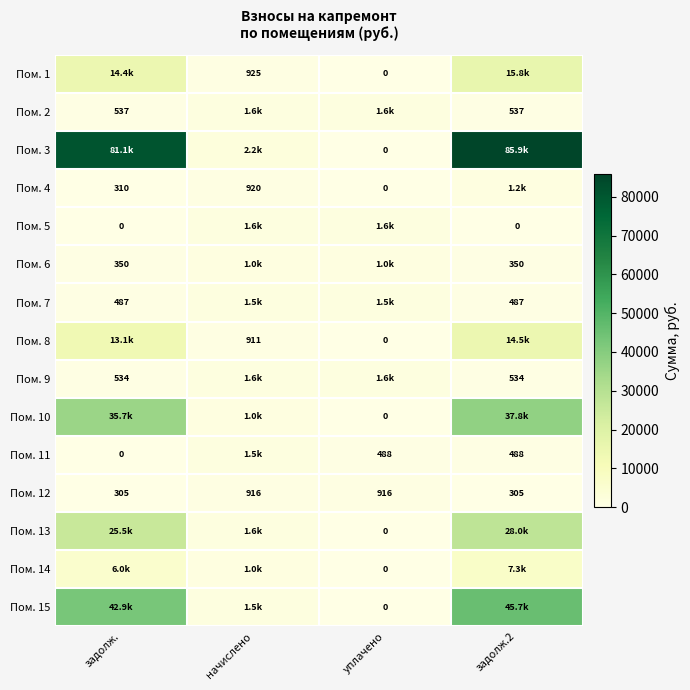

Is the value of Пом. 12 at уплачено greater than the value of Пом. 10 at уплачено?

Yes